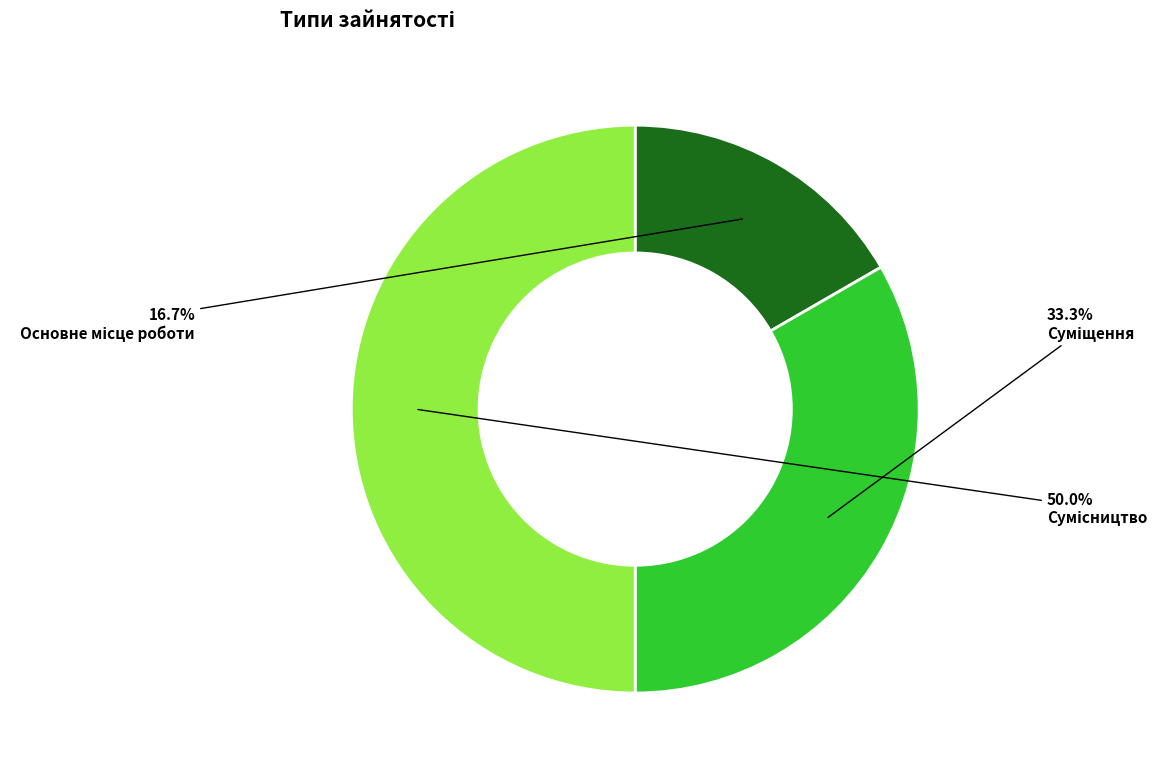

What percentage do Сумісництво and Основне місце роботи together represent?

66.7%